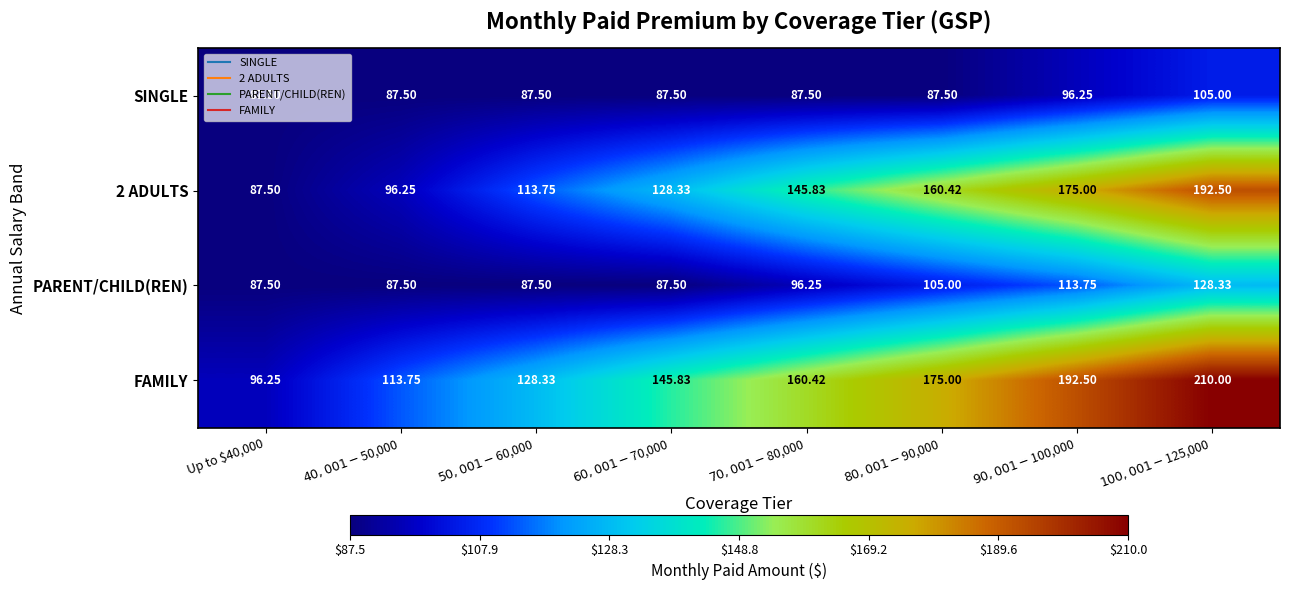

Which series has the largest total across all categories?

FAMILY